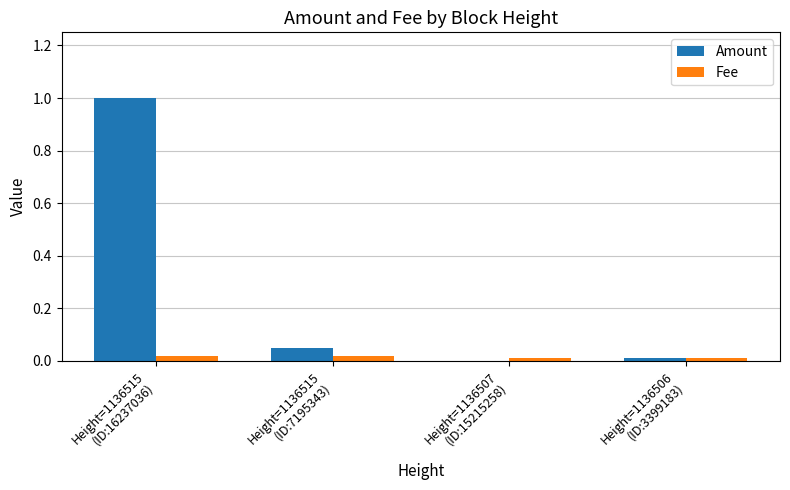

What is the greatest value displayed?

1.0